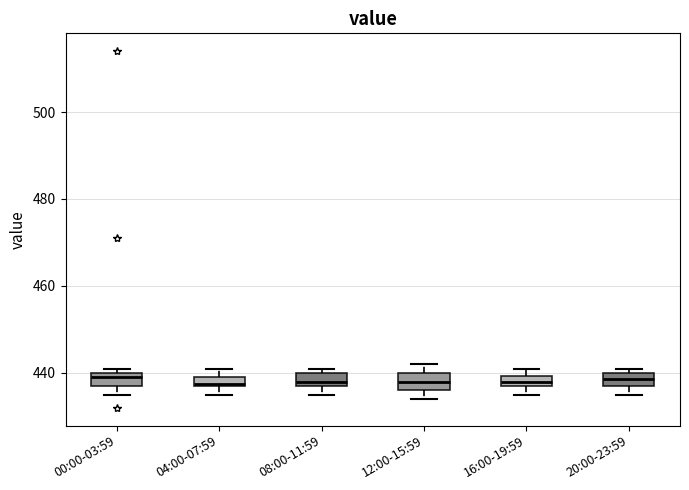

Where is the upper edge of the box for 16:00-19:59 on the y-axis? The values are not printed on the chart, so give them approximately, as read against the axis.

440